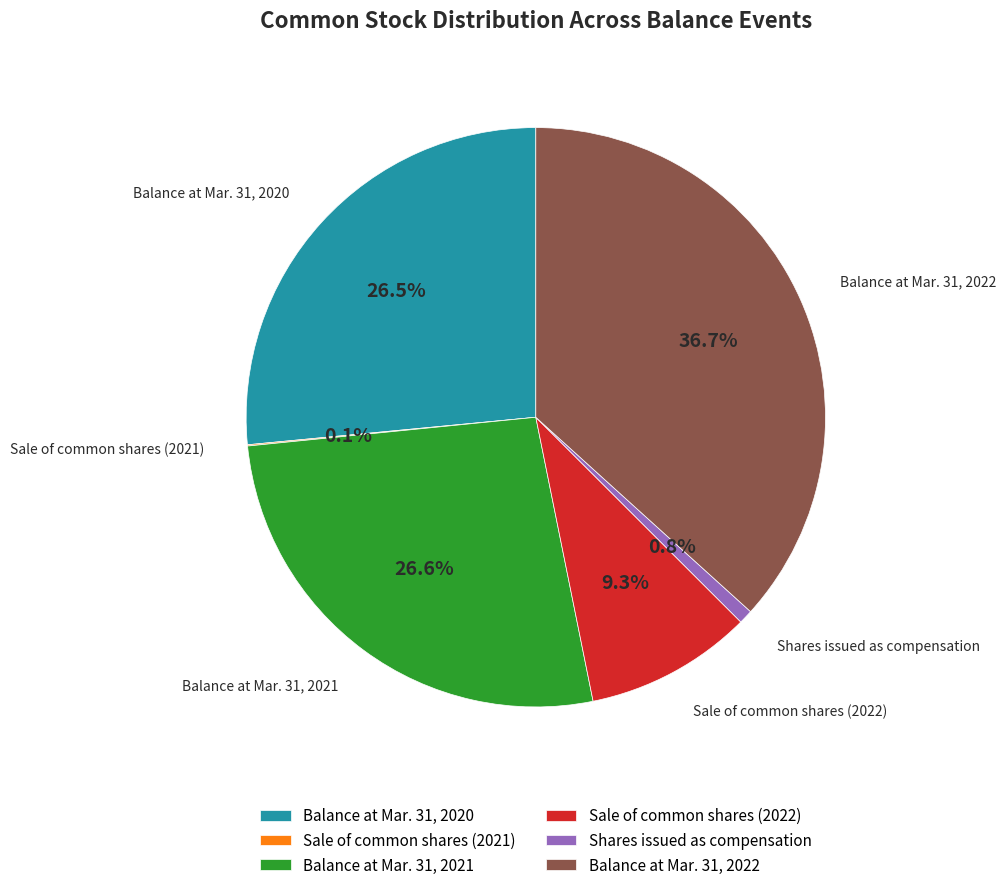

Does Balance at Mar. 31, 2021 represent more than half of the total?

No